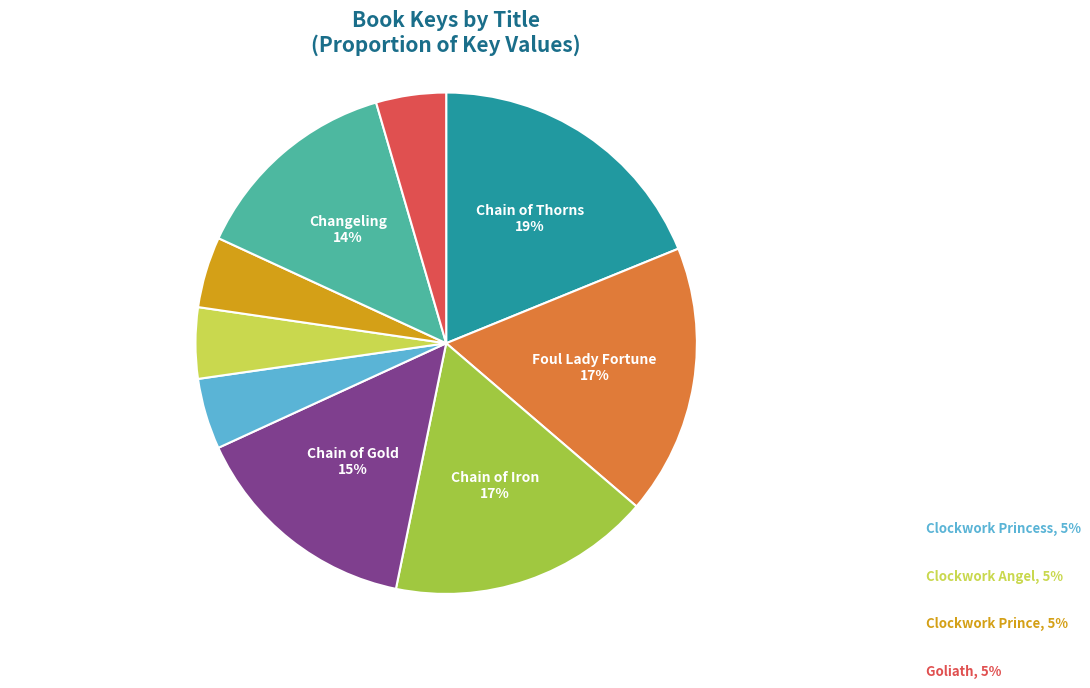

To the nearest percent, what portion does Clockwork Prince represent?

5%